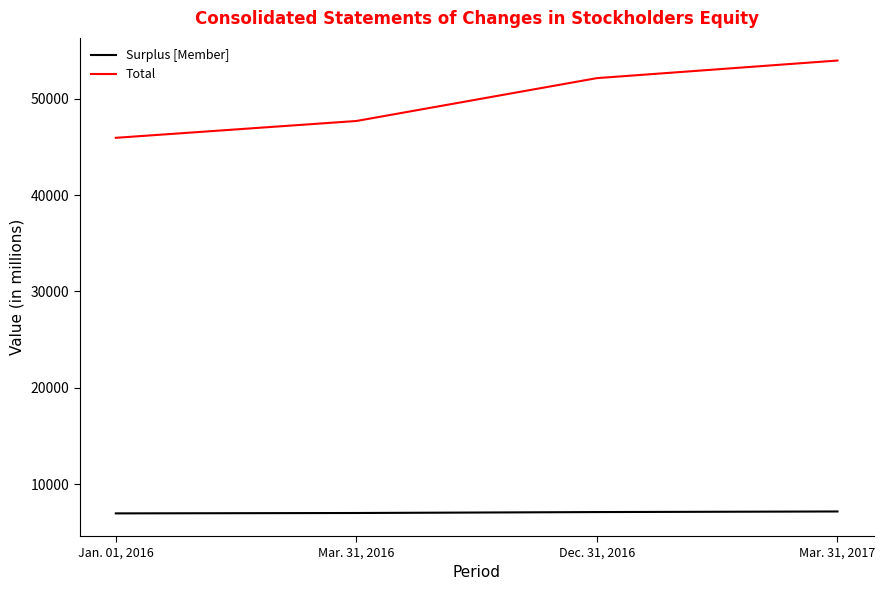

Does the chart display data point markers on the line(s)?

No